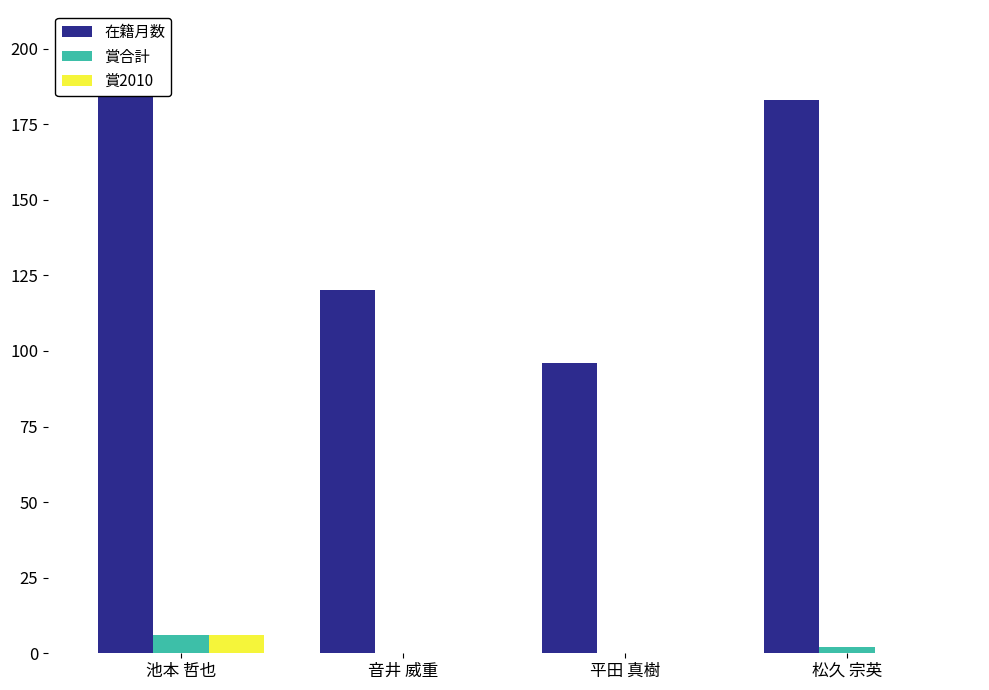

Which series has the largest total across all categories?

在籍月数